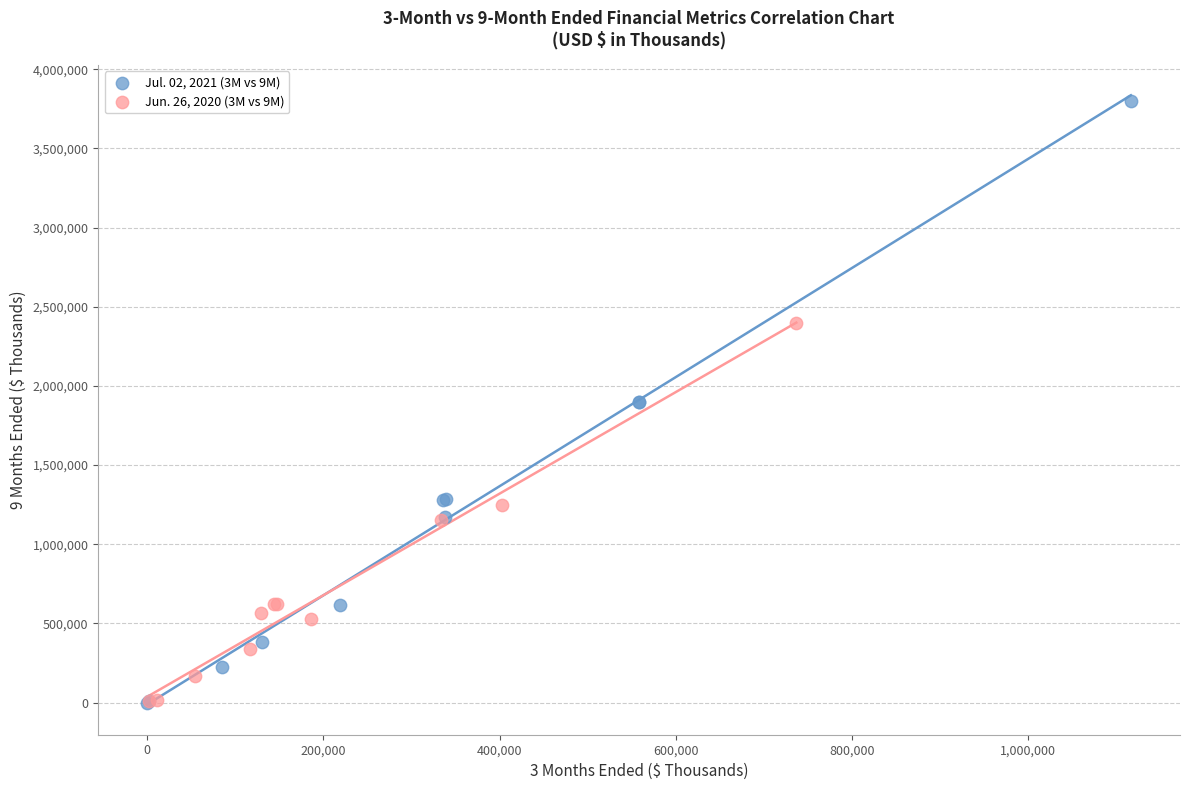

Which series reaches the maximum Y coordinate?

Jul. 02, 2021 (3M vs 9M)